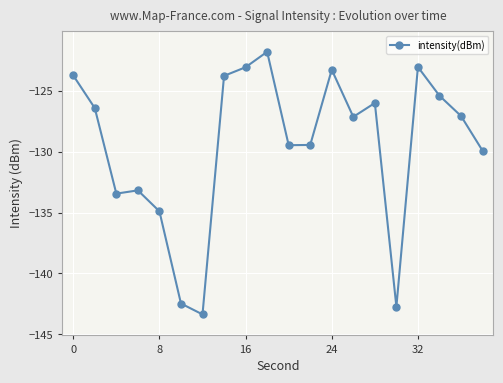

How many lines are shown in the chart?

1